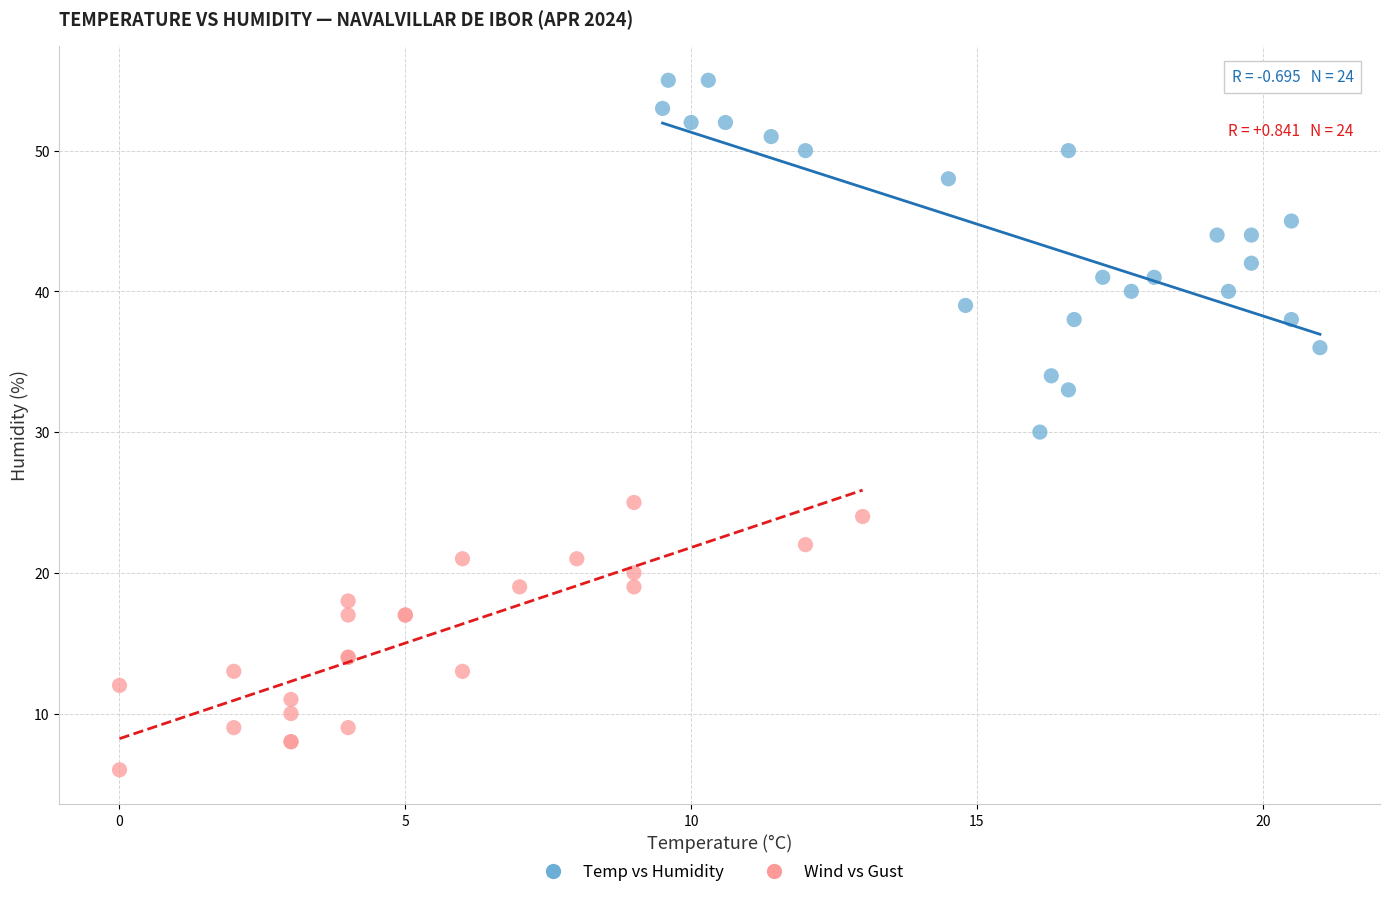

Which series has the widest spread of Y values?

Temp vs Humidity